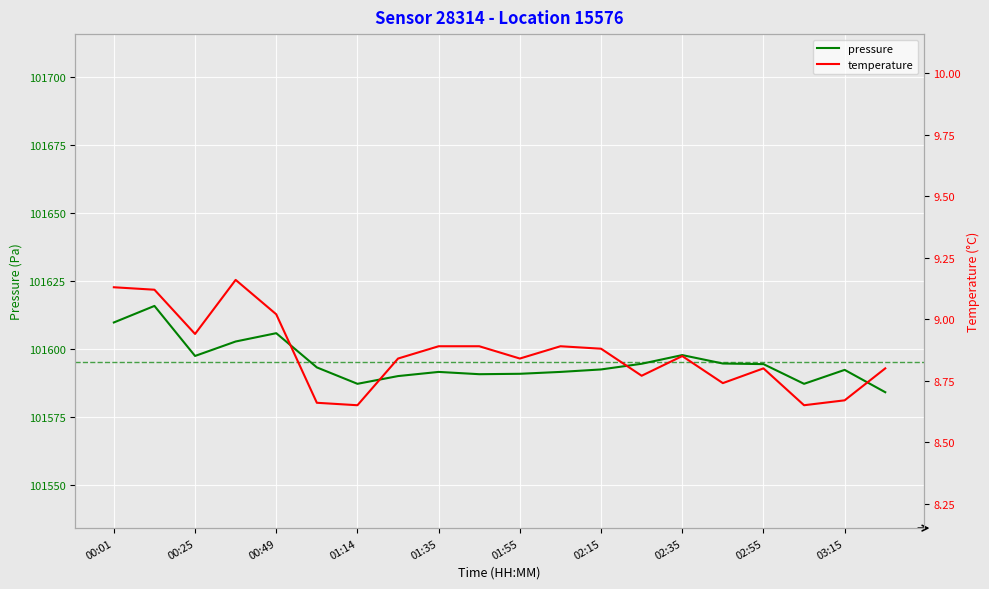

True or false: pressure and temperature cross at least once.

False